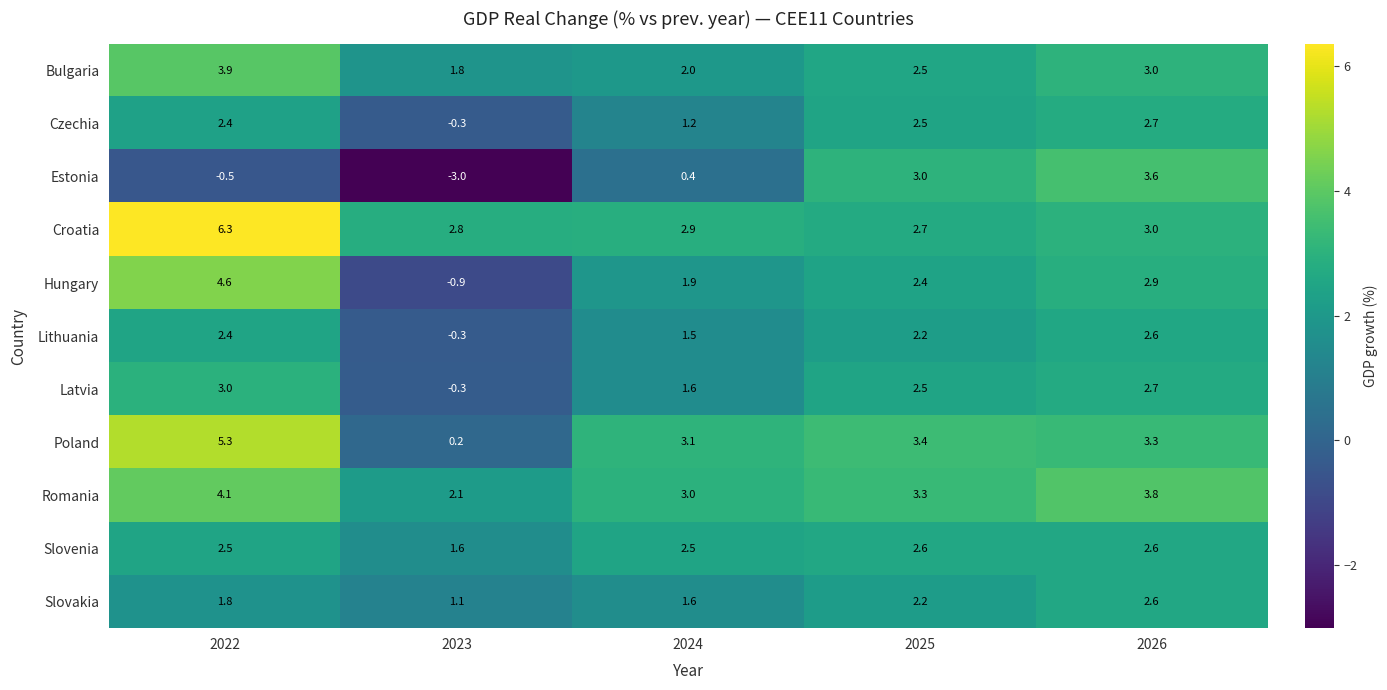

Which series has the widest spread of values?

Estonia